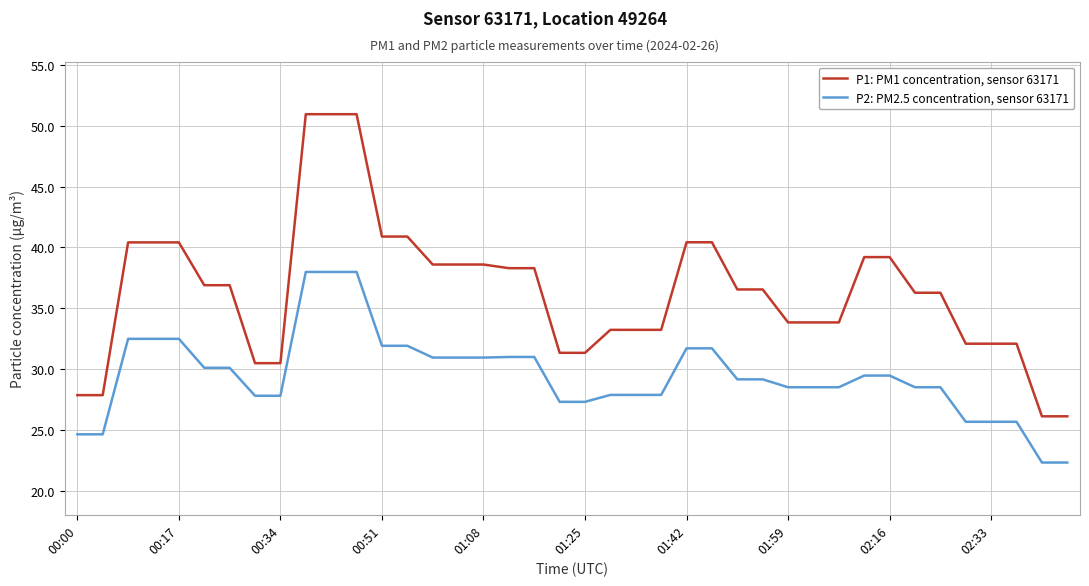

What is the difference between the maximum and minimum values in the P2: PM2.5 concentration, sensor 63171 series?

15.7